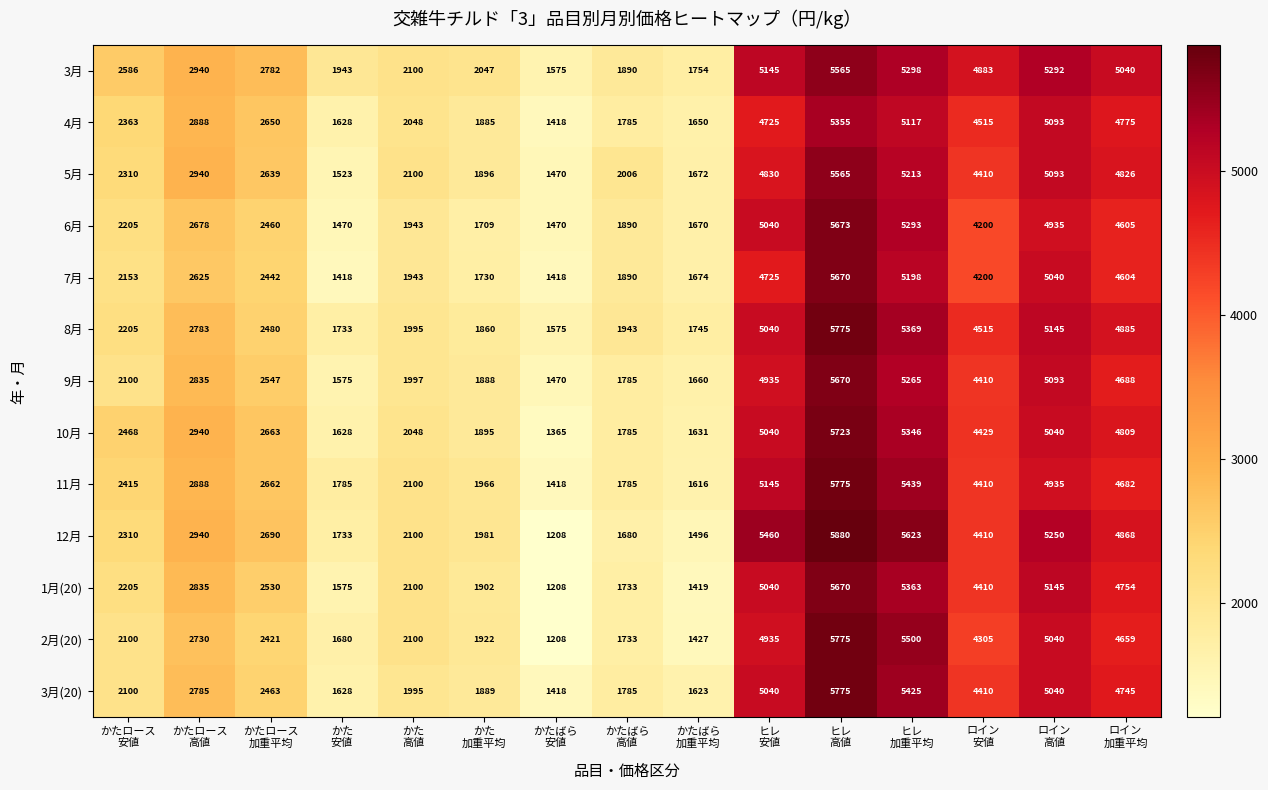

What is the sum of all 5月 values?

48493